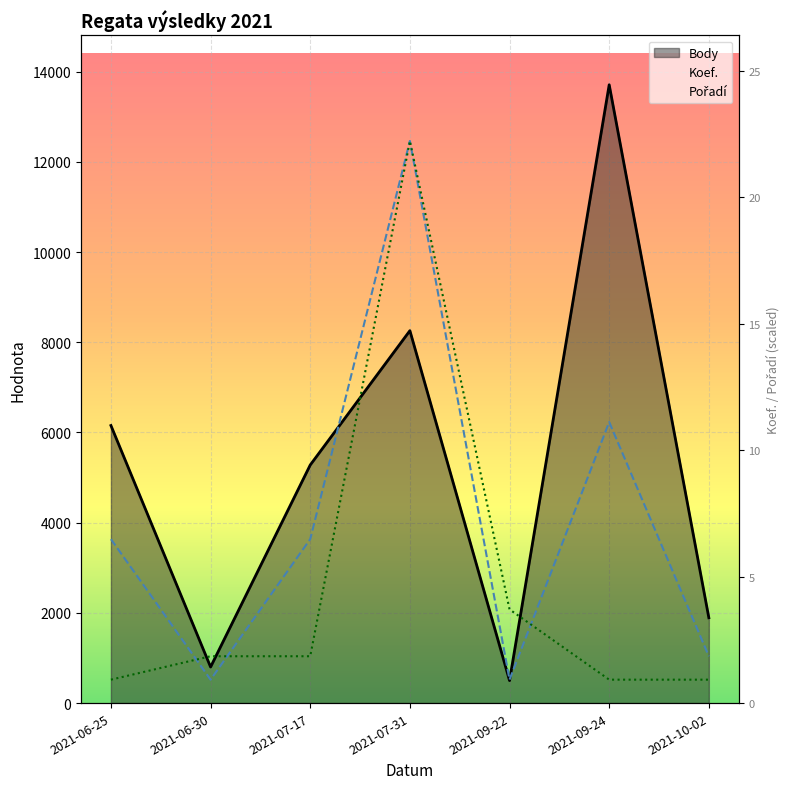

At which category does the chart reach its minimum across all series?

2021-09-22